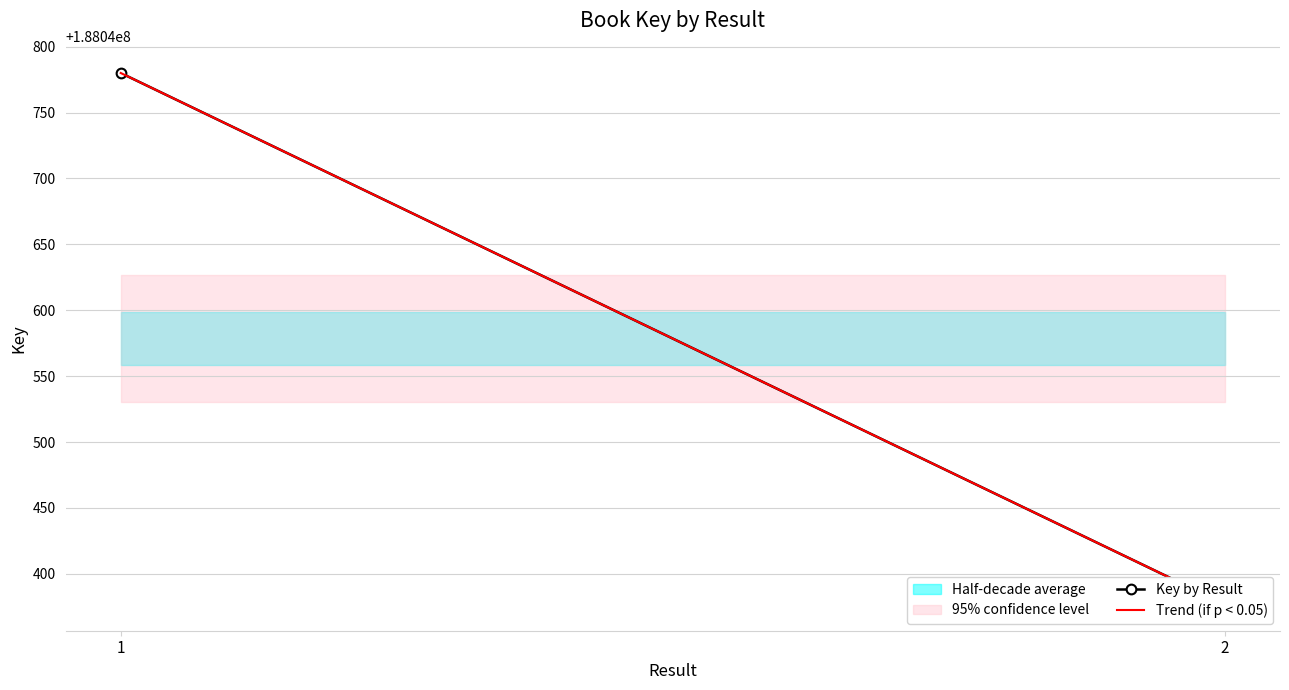

What is the value of the Key by Result point at the 1st from the left?

188040780